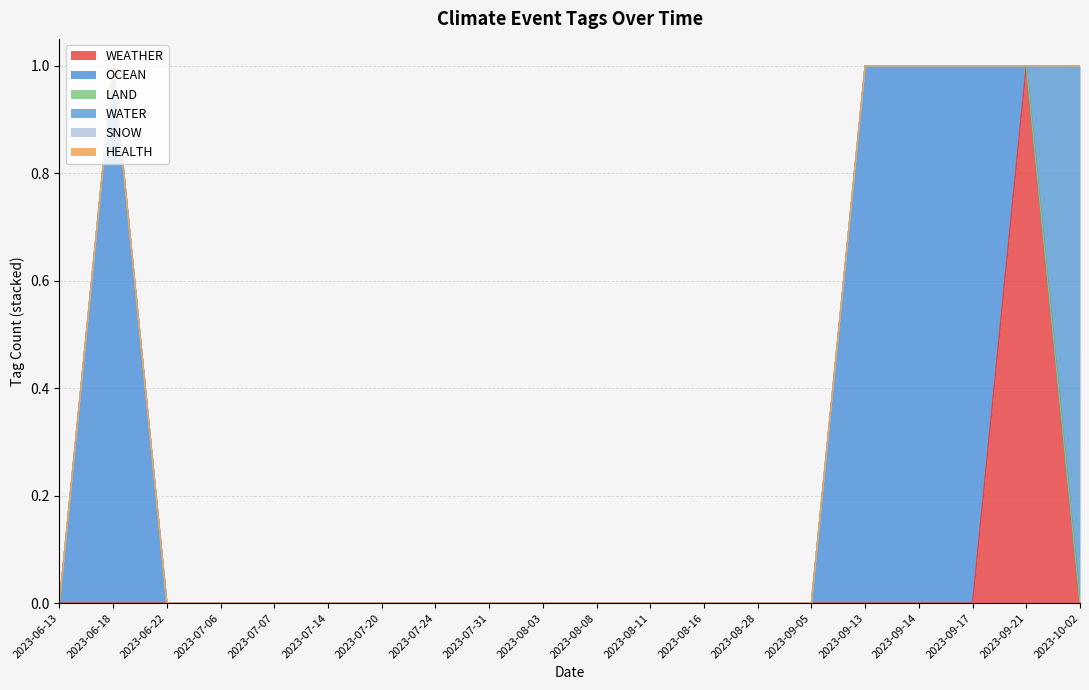

True or false: HEALTH and LAND cross at least once.

False